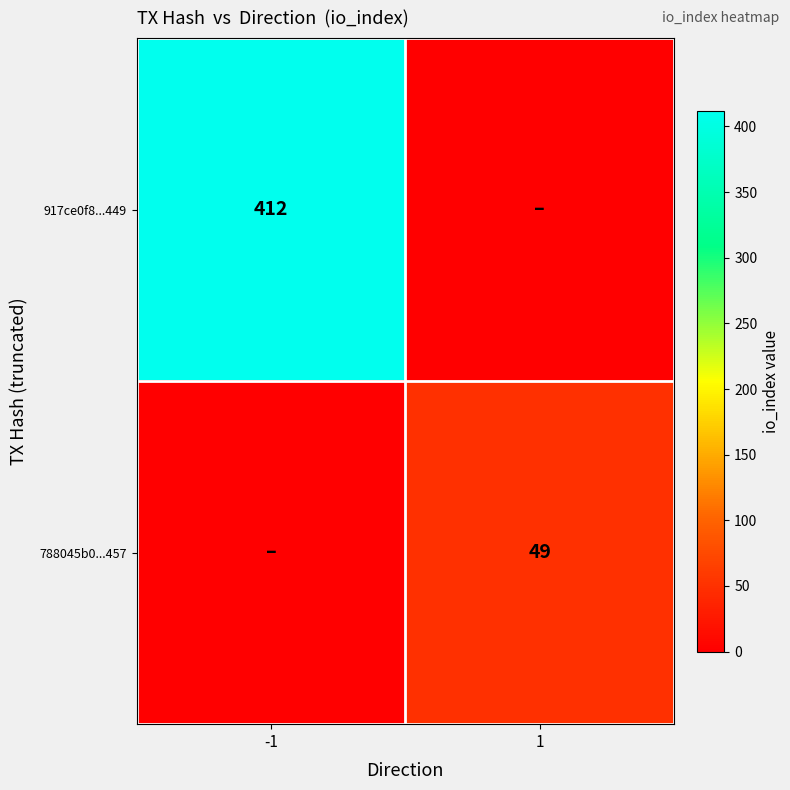

The 788045b0...457 series shows 49 at 1. True or false?

True